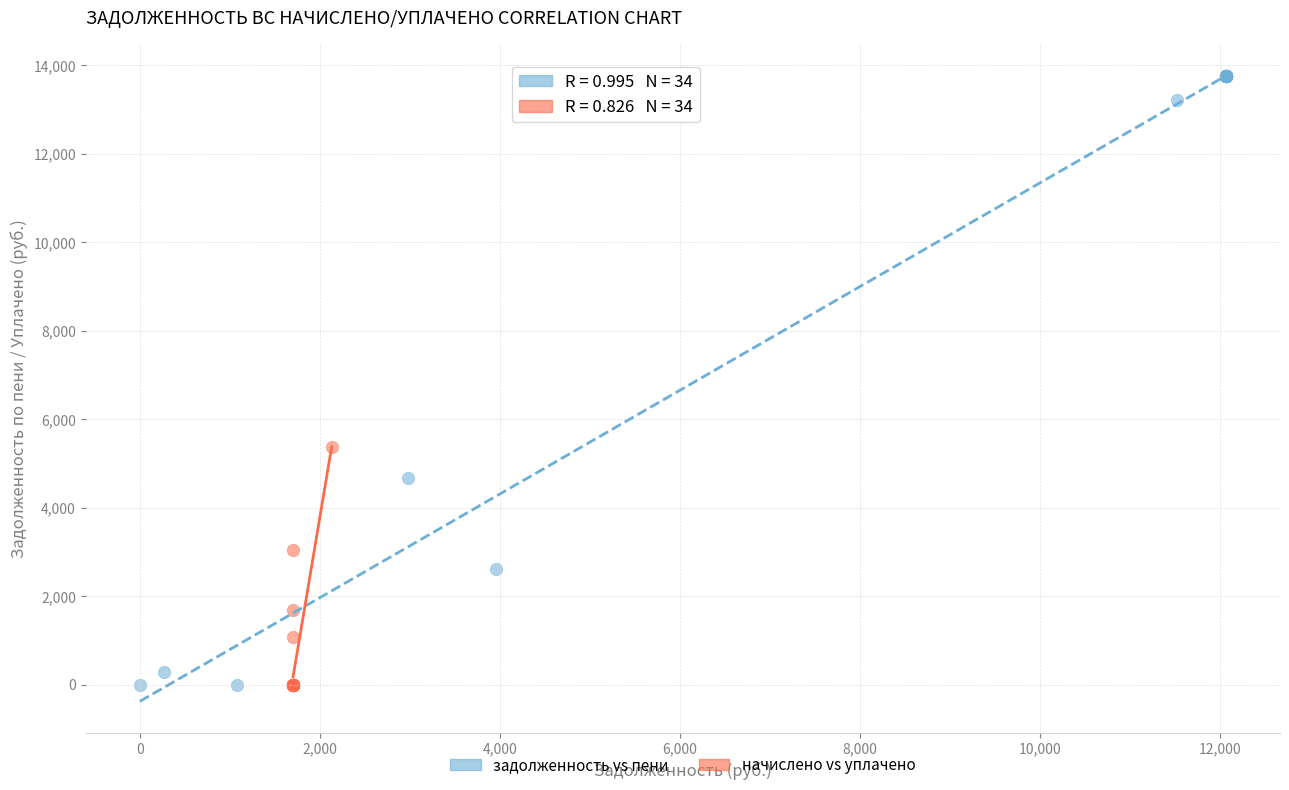

Which series reaches the maximum Y coordinate?

задолженность vs пени